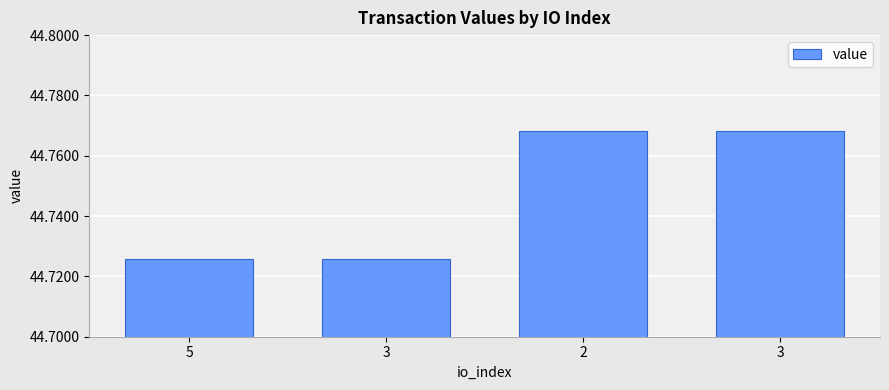

How many series are shown in this chart?

1